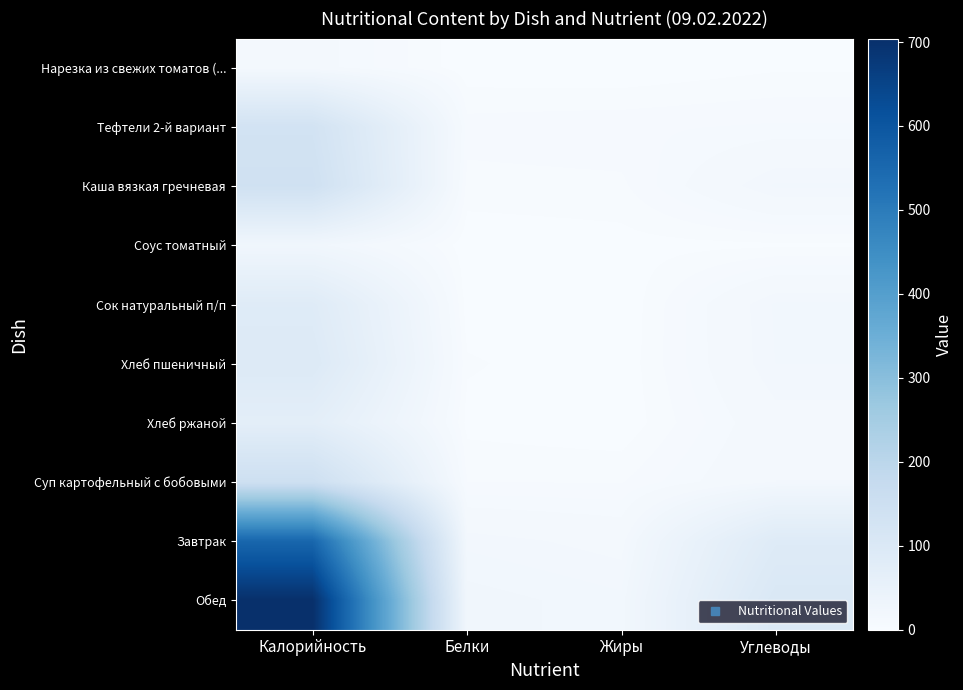

Reading left to right, transcribe all the data shown in this chart.

Нарезка из свежих томатов (...: Калорийность=13.2	Белки=0.7	Жиры=0.1	Углеводы=2.3
Тефтели 2-й вариант: Калорийность=130.7	Белки=6.9	Жиры=7.6	Углеводы=8.7
Каша вязкая гречневая: Калорийность=140.7	Белки=4.4	Жиры=4.8	Углеводы=19.8
Соус томатный: Калорийность=24.0	Белки=0.5	Жиры=1.5	Углеводы=2.1
Сок натуральный п/п: Калорийность=84.8	Белки=1.0	Жиры=0.0	Углеводы=19.8
Хлеб пшеничный: Калорийность=93.5	Белки=3.2	Жиры=0.4	Углеводы=19.3
Хлеб ржаной: Калорийность=69.0	Белки=1.7	Жиры=0.3	Углеводы=14.8
Суп картофельный с бобовыми: Калорийность=148.2	Белки=5.5	Жиры=5.3	Углеводы=16.5
Завтрак: Калорийность=555.9	Белки=18.3	Жиры=14.8	Углеводы=86.9
Обед: Калорийность=704.1	Белки=23.8	Жиры=20.1	Углеводы=103.4